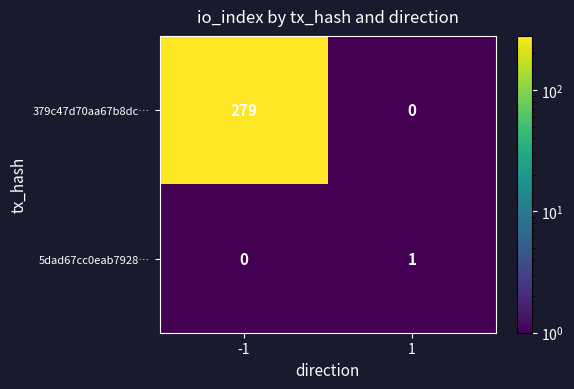

Which series has the largest range (max minus min)?

379c47d70aa67b8dc…